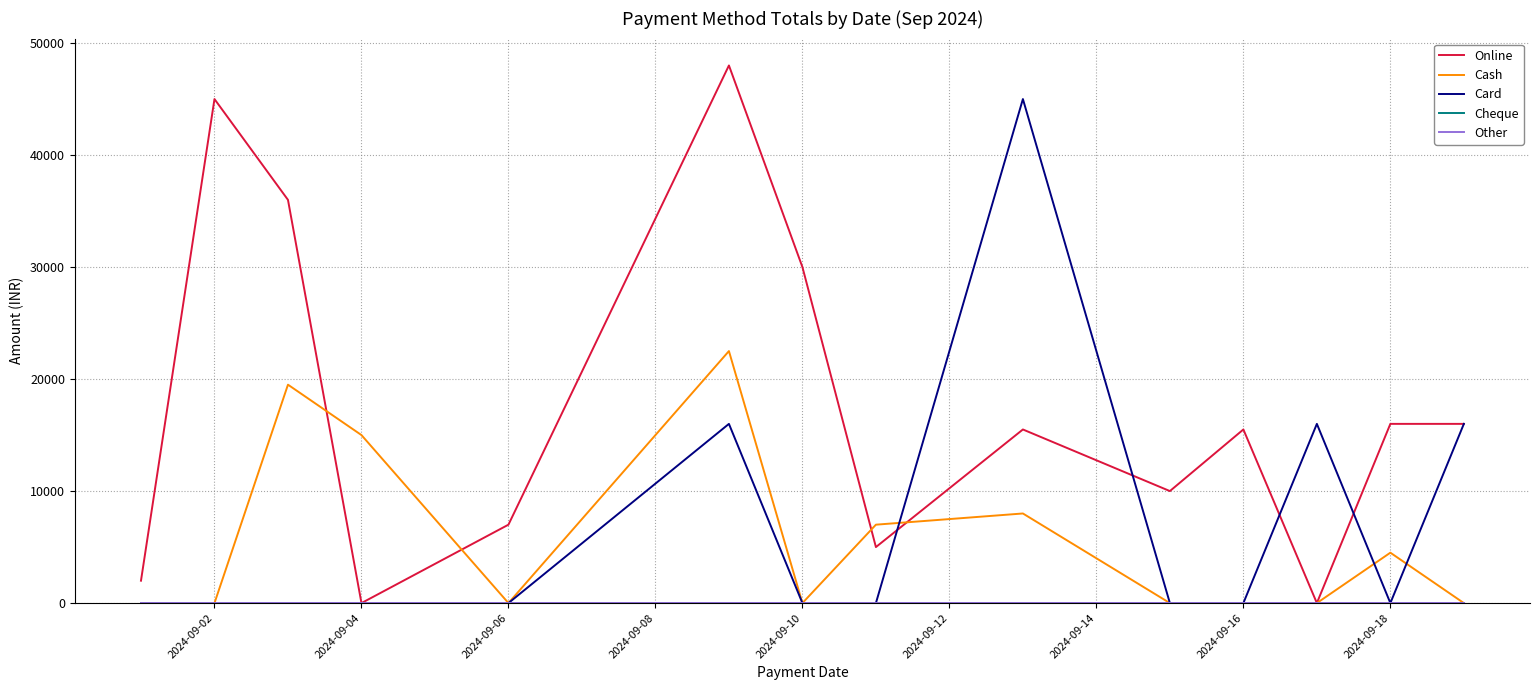

True or false: Cheque and Card intersect in this chart.

False